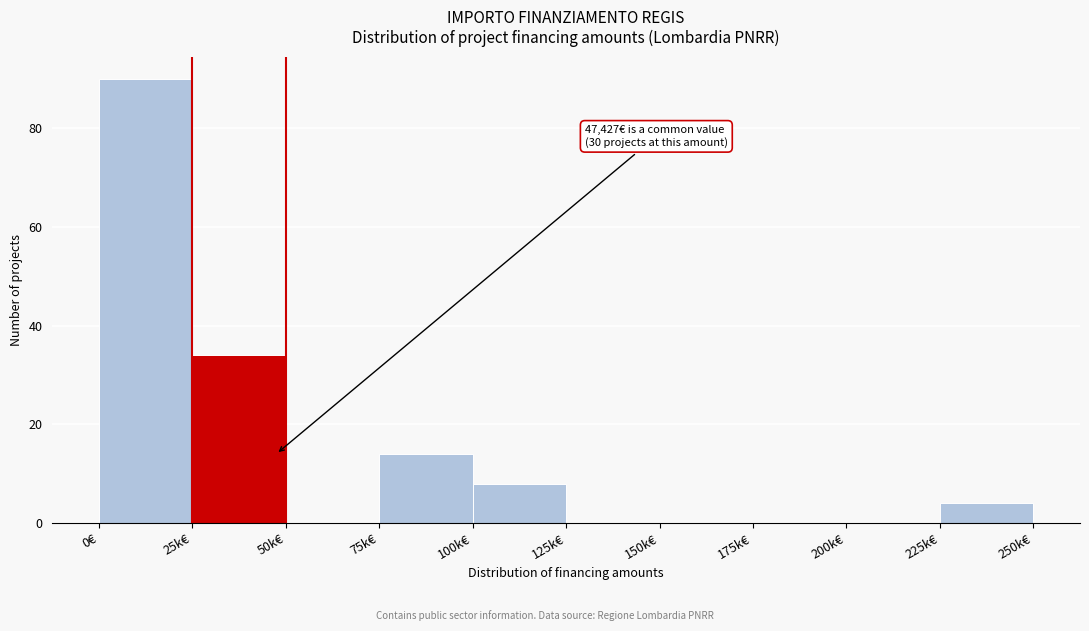

Reading left to right, transcribe all the data shown in this chart.

0€=90	25k€=34	50k€=0	75k€=14	100k€=8	125k€=0	150k€=0	175k€=0	200k€=0	225k€=4